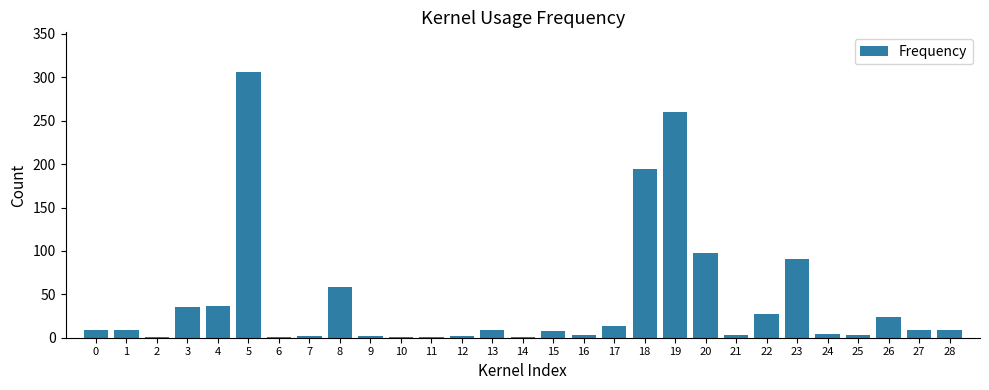

The value at 23 is 91. True or false?

True